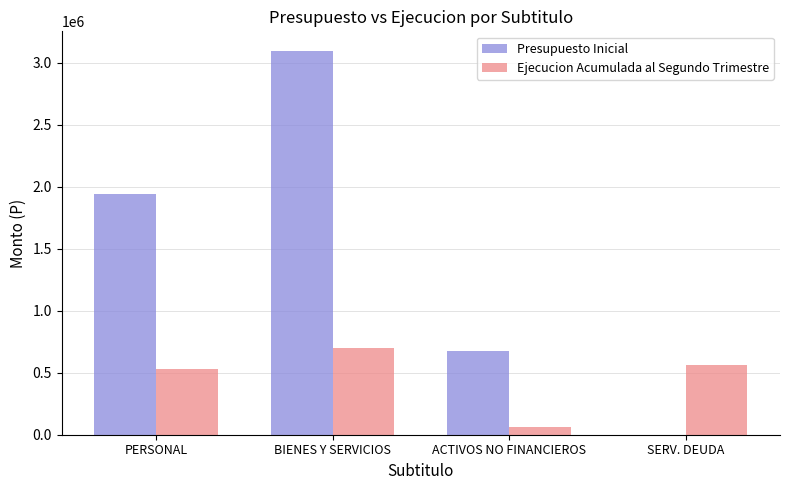

What is the spread (max minus min) of values at ACTIVOS NO FINANCIEROS?

608945